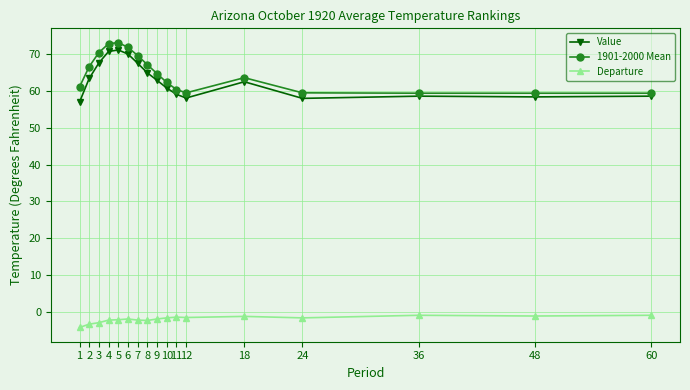

List the series in order of their peak value, lowest first.

Departure, Value, 1901-2000 Mean